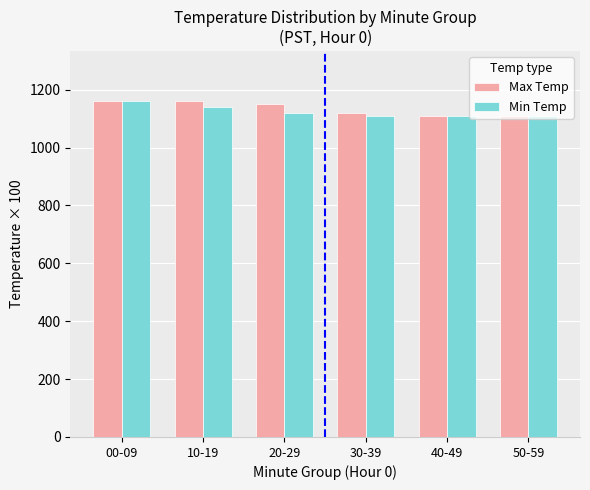

What is the approximate value of Max Temp at 00-09, to the nearest 10?

1160